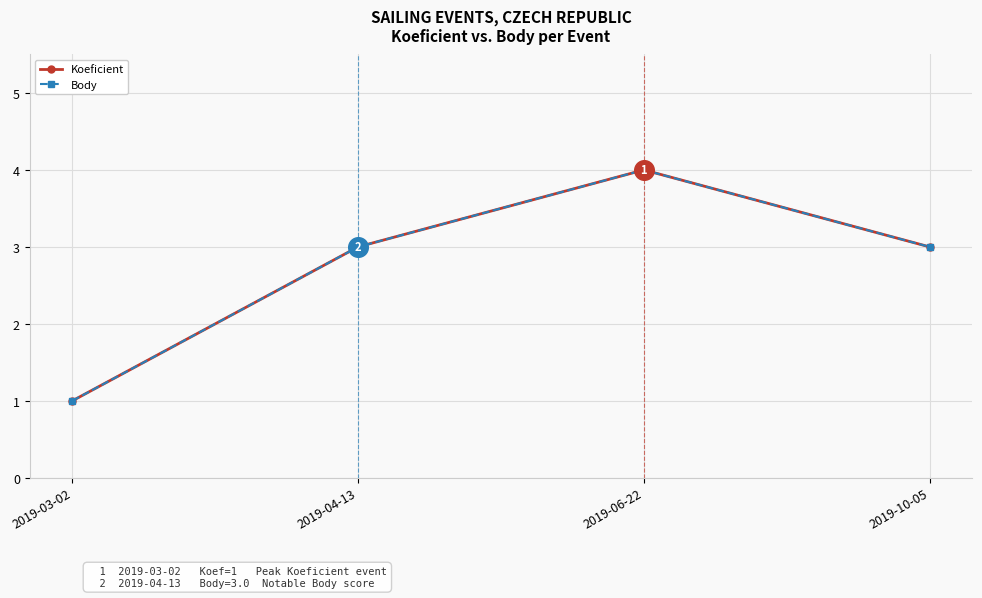

Which series has the largest total across all categories?

Koeficient